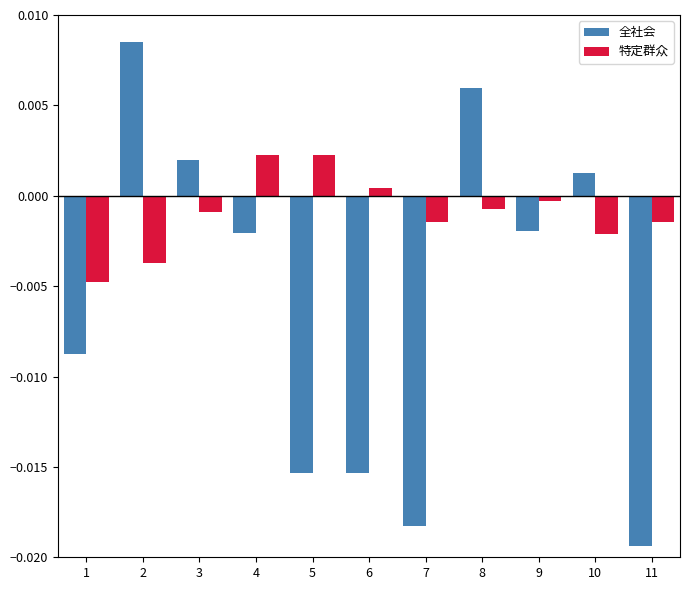

Are the bars horizontal?

No